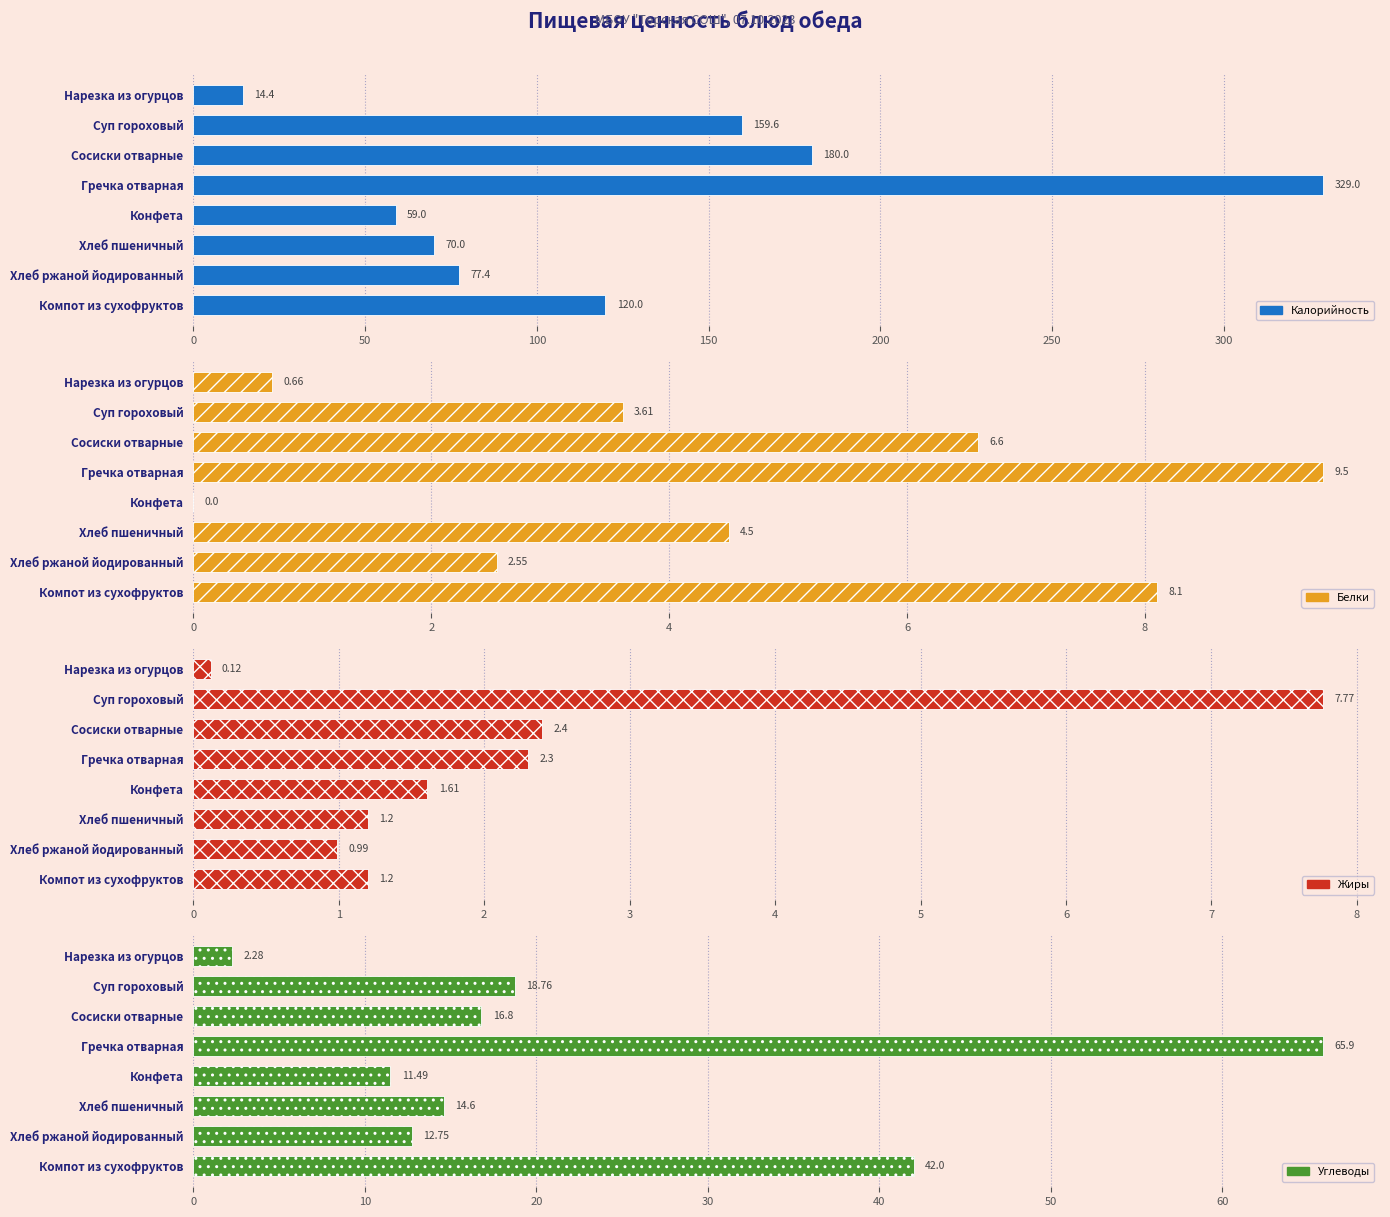

Does the chart contain any negative values?

No